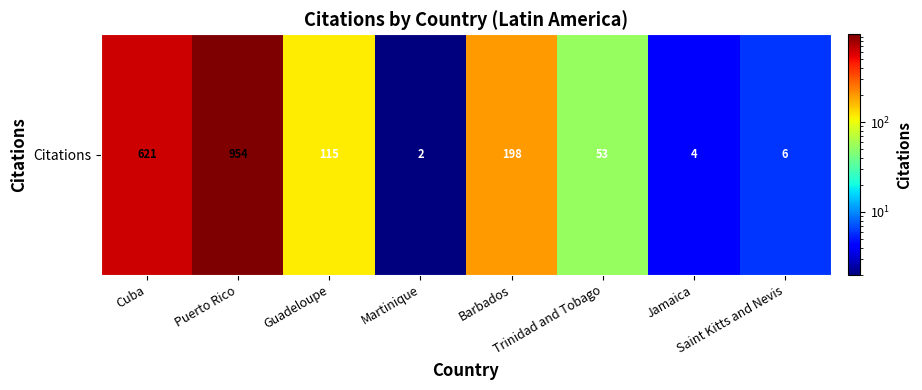

At which category does the chart reach its peak across all series?

Puerto Rico